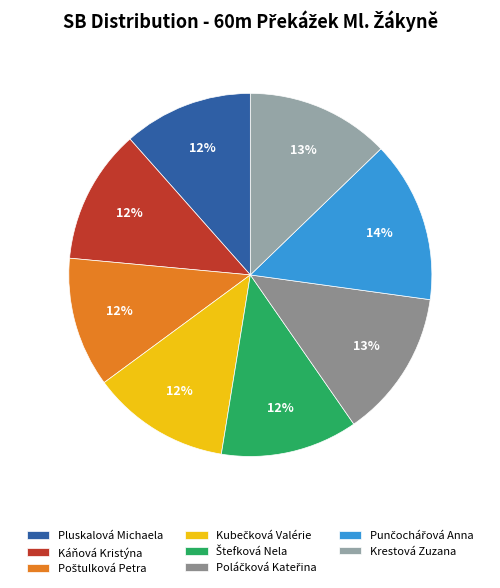

How many segments does this pie chart have?

8